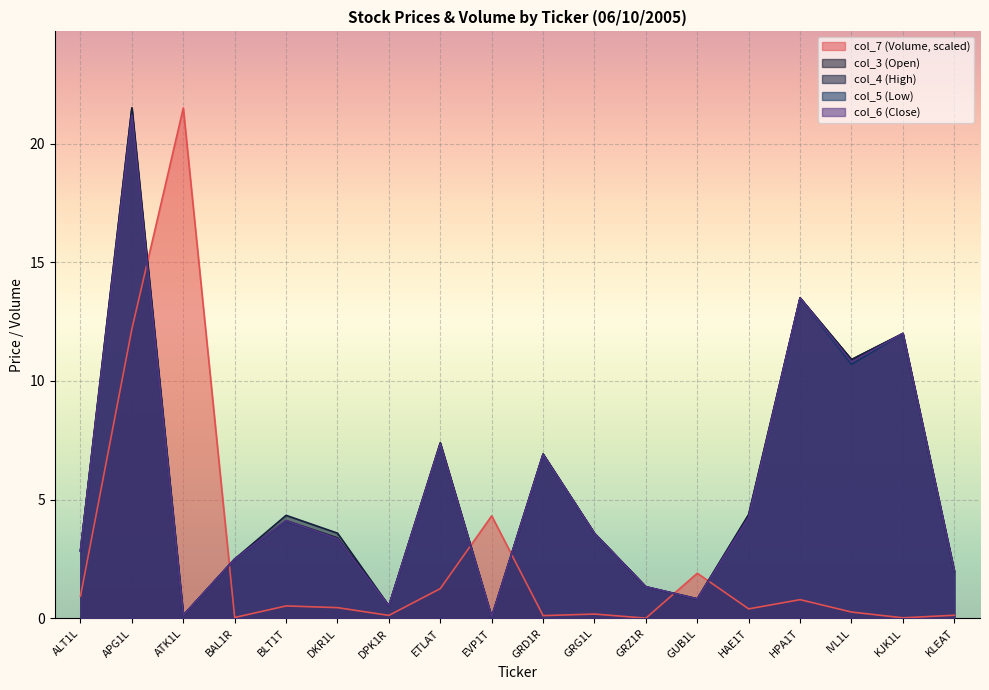

What is the approximate value of col_6 (Close) at BAL1R?

2.5